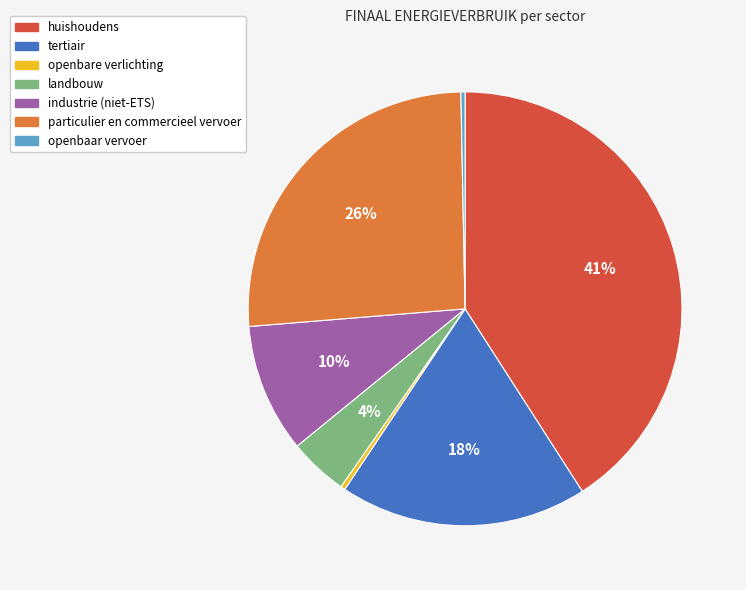

To the nearest percent, what is the difference between the largest and smallest slice percentages?

41%